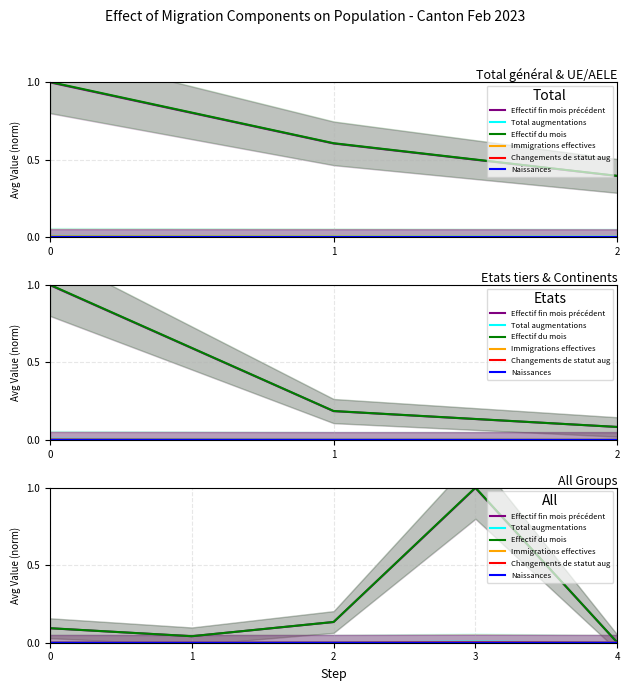

What is the greatest value displayed?

1.0